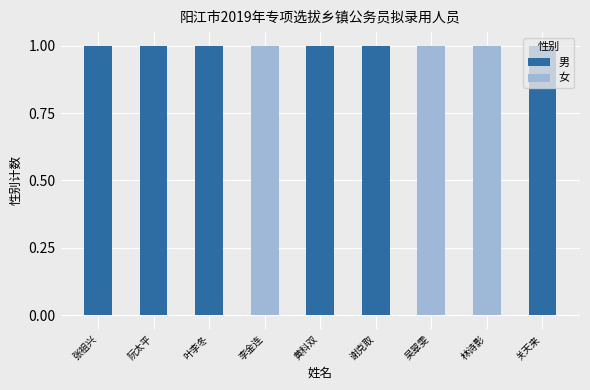

What are all the series names shown in the legend?

男, 女